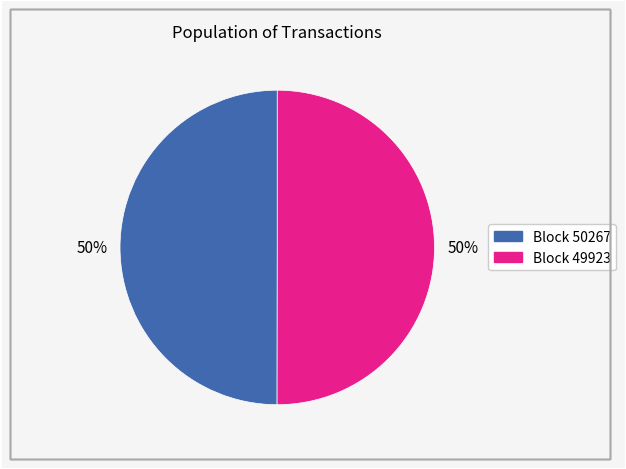

How many slices are in this pie chart?

2